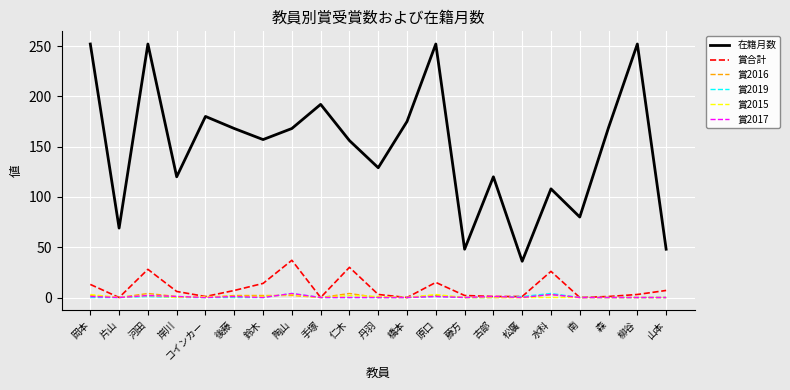

Is it true that 在籍月数 equals 80 at 南?

True